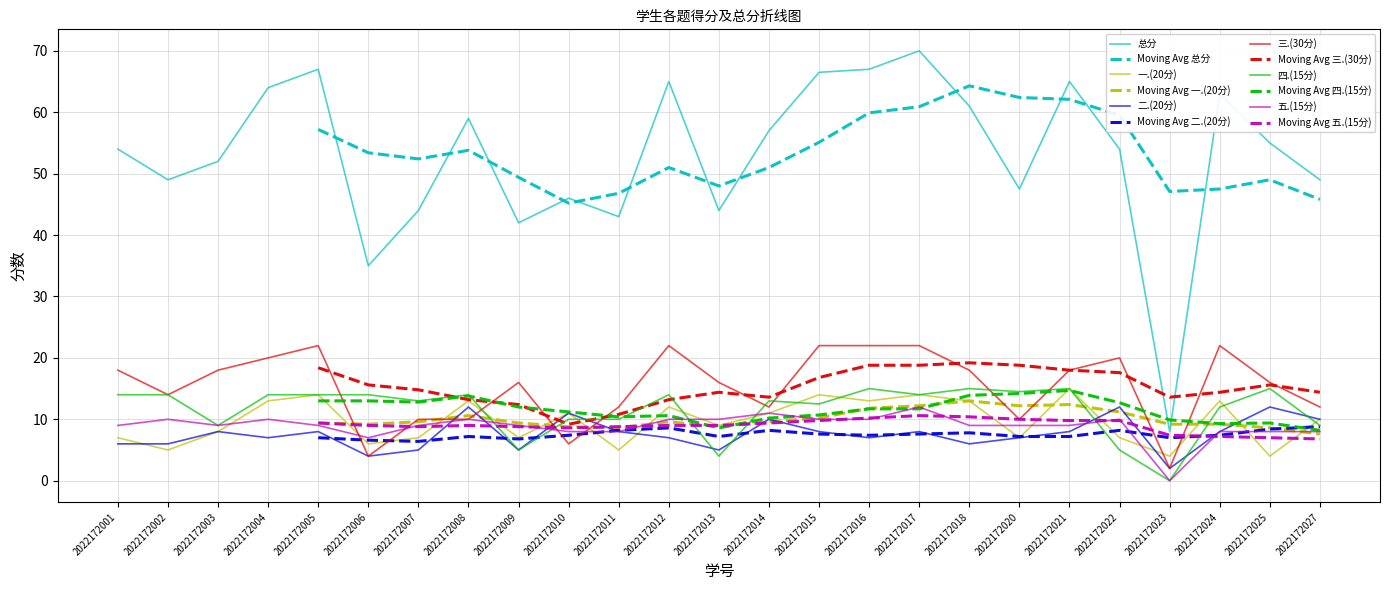

What is the sum of all 三.(30分) values?

384.0